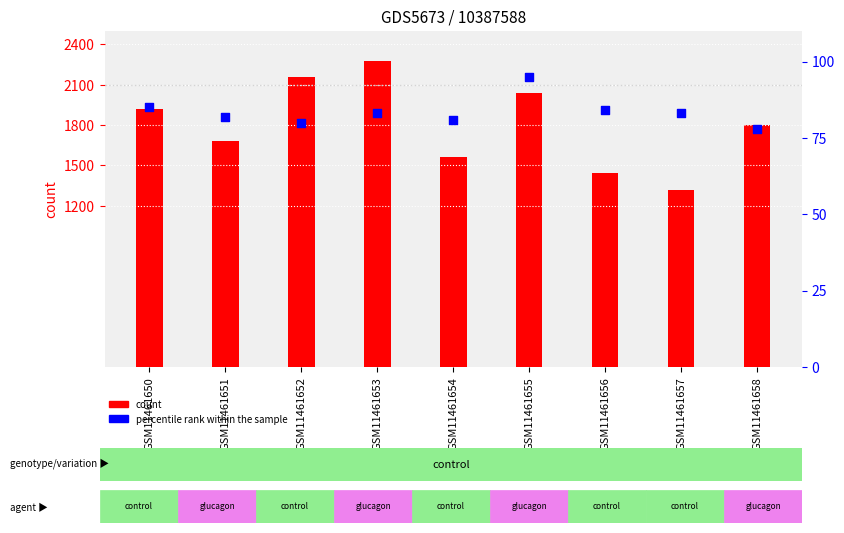

Which series reaches the maximum Y coordinate?

count